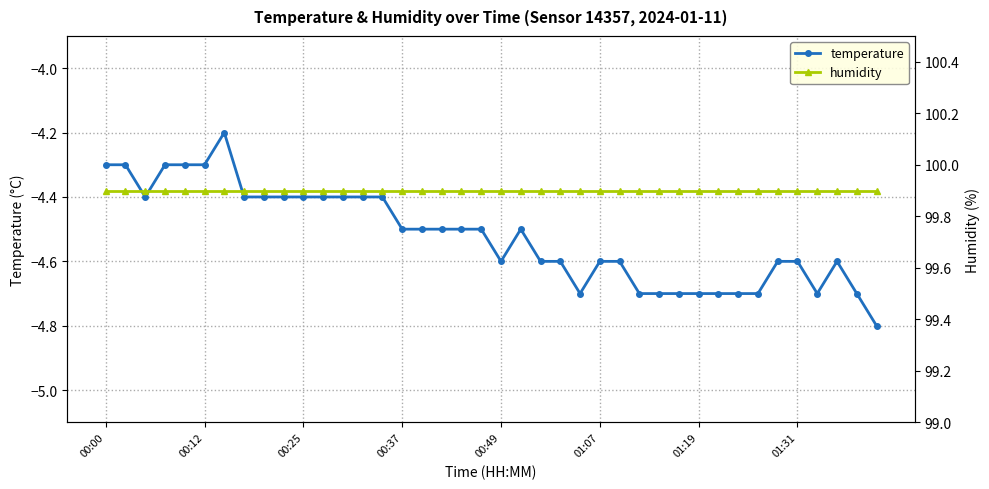

True or false: temperature and humidity intersect in this chart.

False